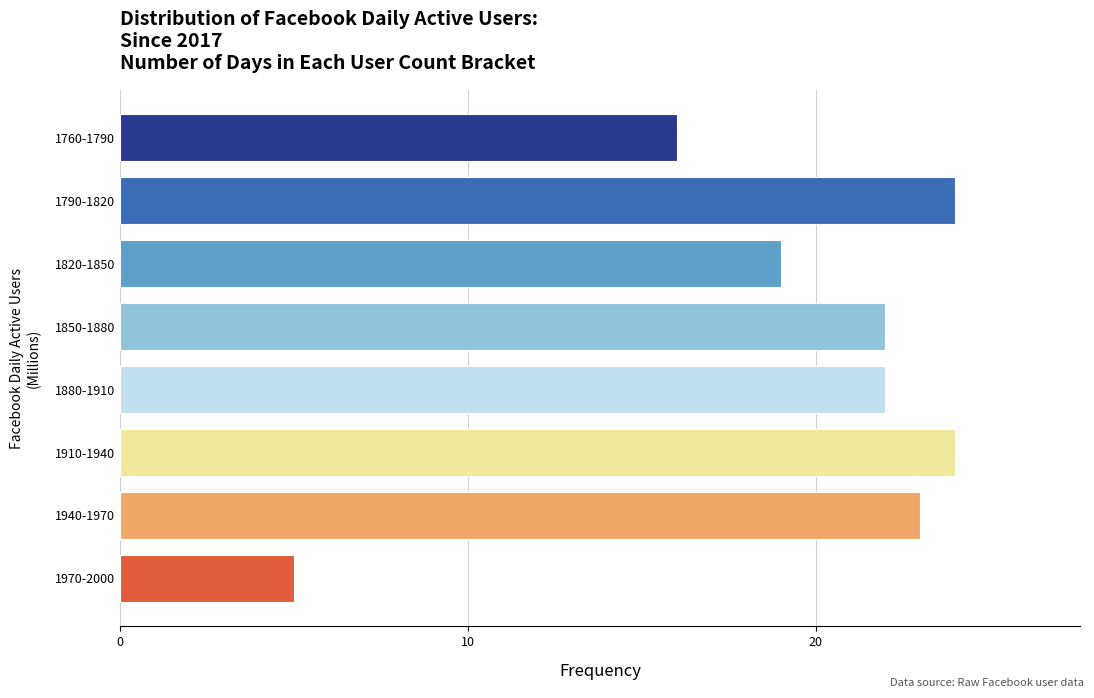

Reading top to bottom, what are all the values shown in this chart?

16	24	19	22	22	24	23	5